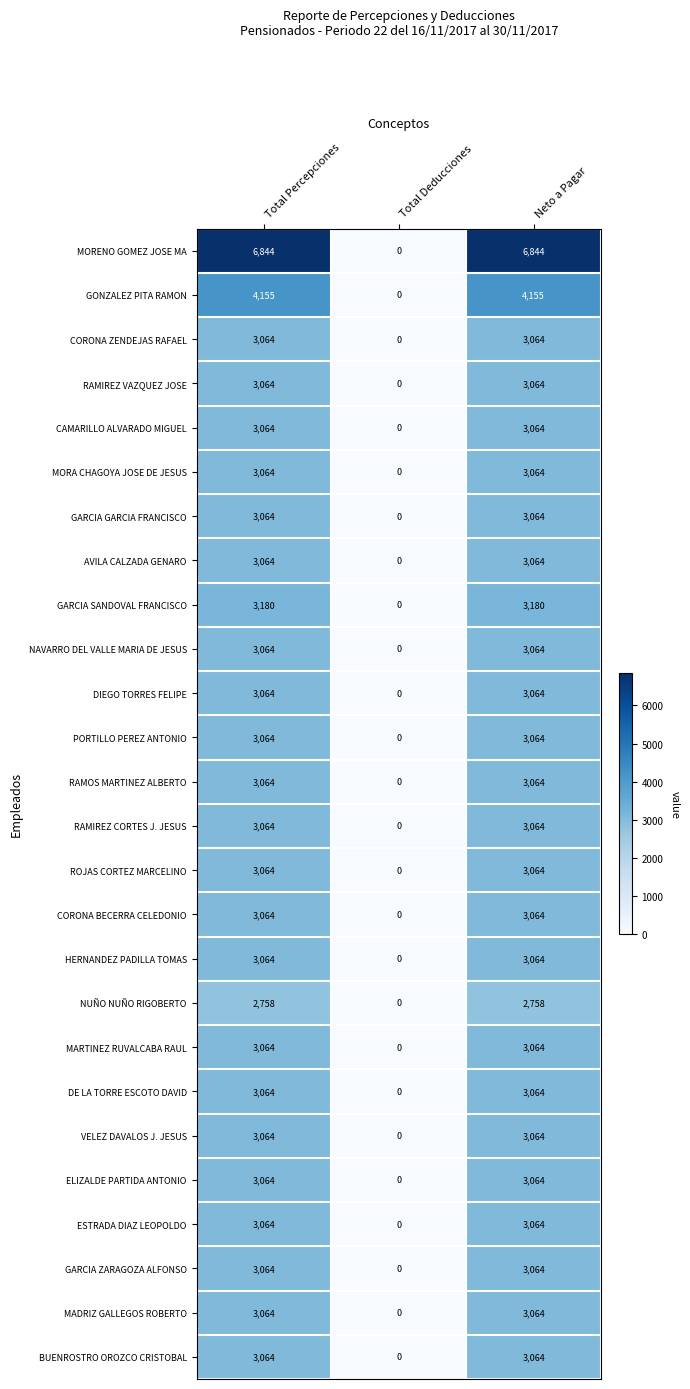

Which label corresponds to the smallest value in the chart?

Total Deducciones